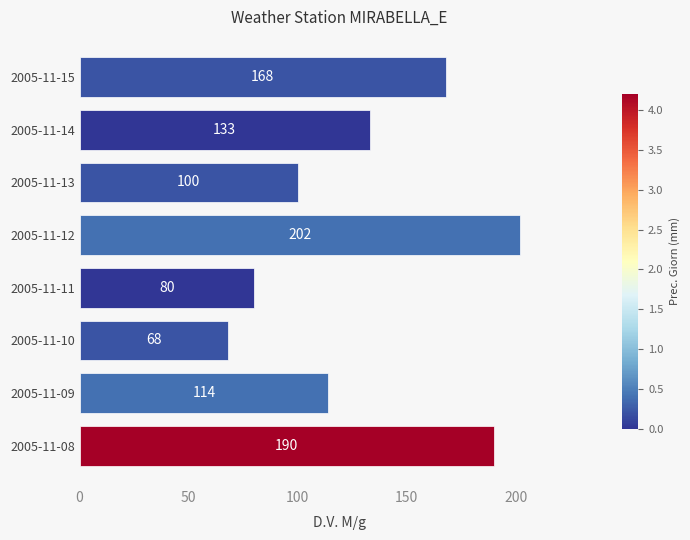

True or false: the data shows 114 at 2005-11-09.

True